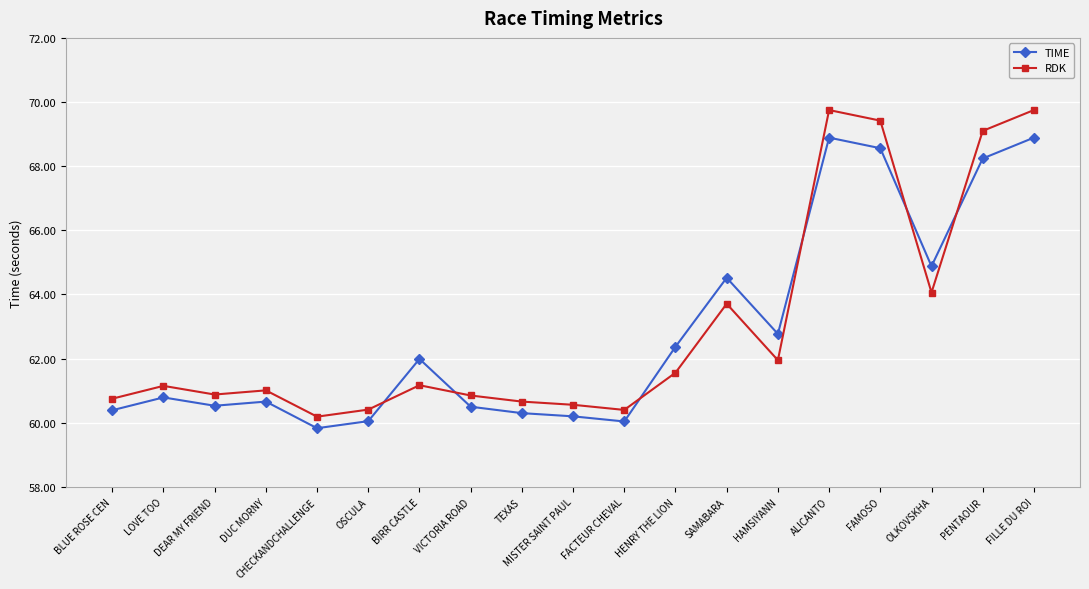

Is the value of TIME at BIRR CASTLE greater than the value of RDK at FACTEUR CHEVAL?

Yes